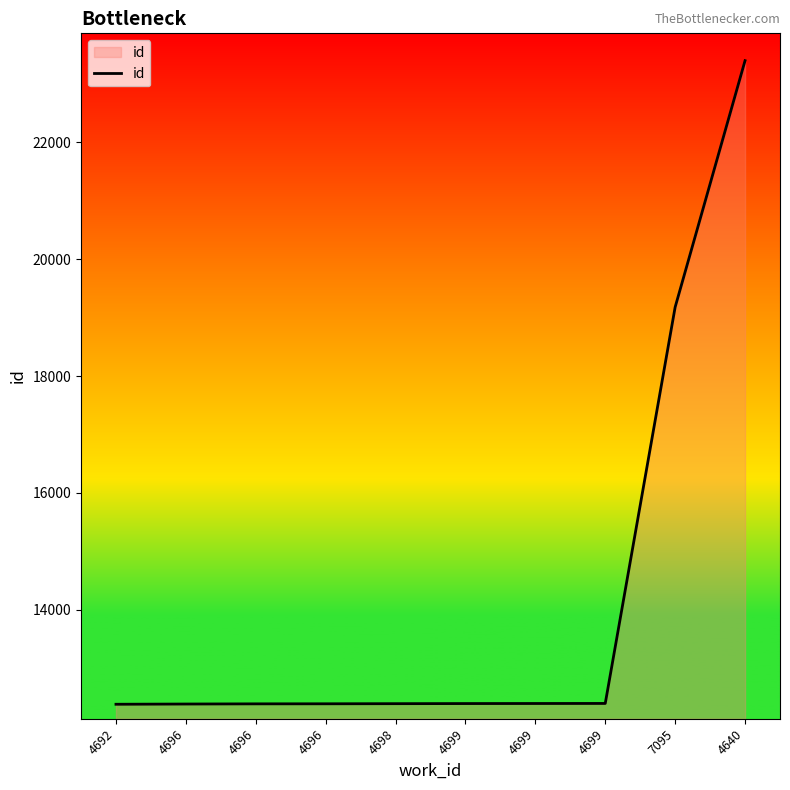

What is the difference between the values at 4699 and 7095?

6784